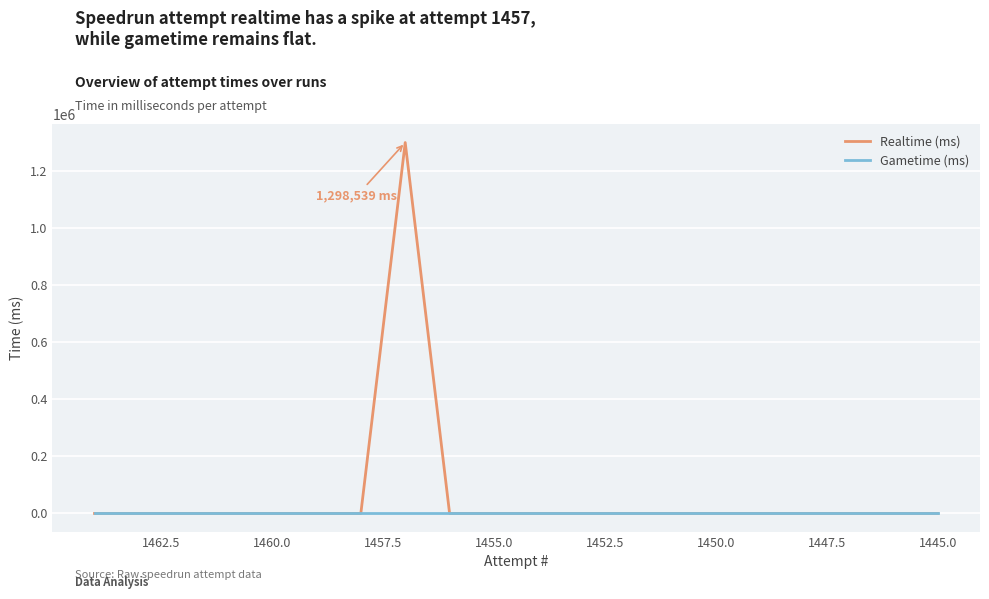

Reading left to right, transcribe all the data shown in this chart.

Realtime (ms): 0	0	0	0	0	0	0	1298539	0	0	0	0	0	0	0	0	0	0	0	0
Gametime (ms): 0	0	0	0	0	0	0	0	0	0	0	0	0	0	0	0	0	0	0	0